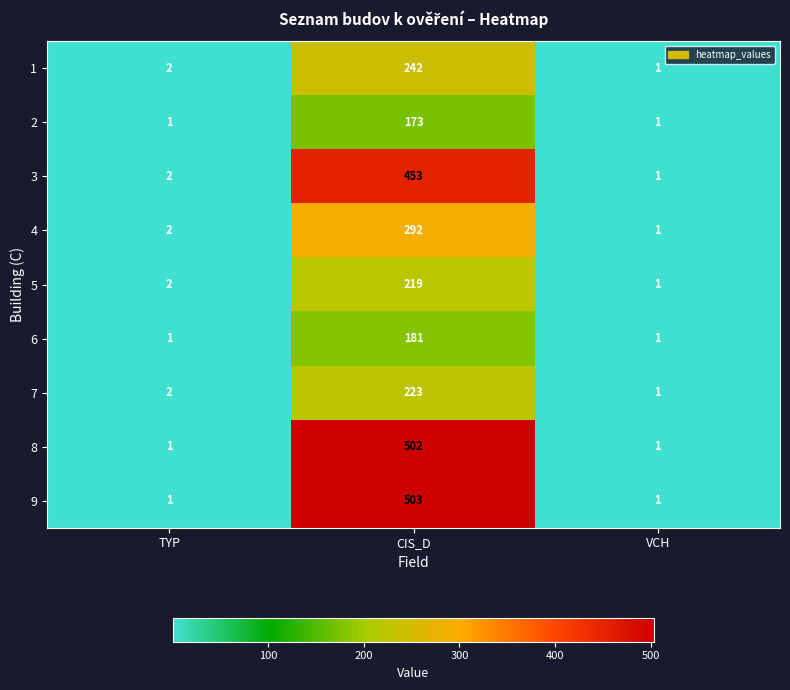

Which series has the largest total across all categories?

9